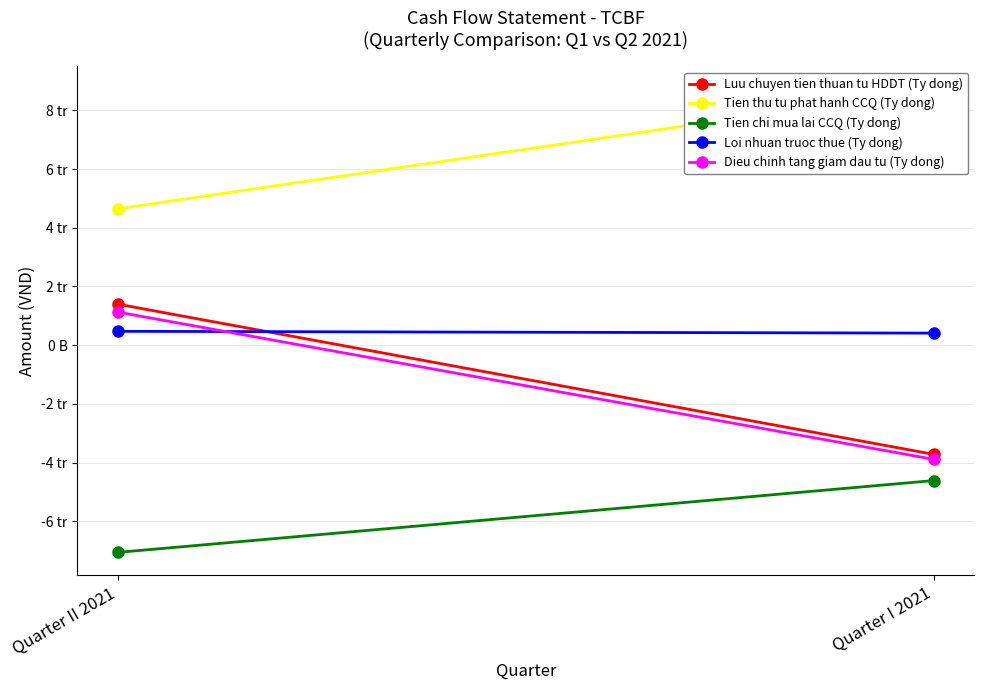

Which series has the largest range (max minus min)?

Luu chuyen tien thuan tu HDDT (Ty dong)